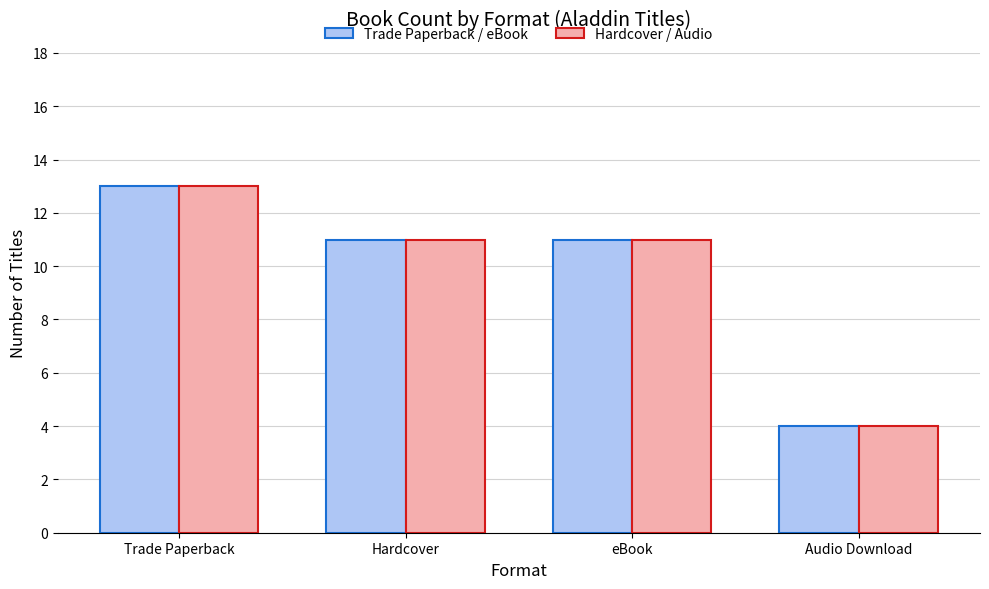

How many Trade Paperback / eBook values are between 11 and 13?

3